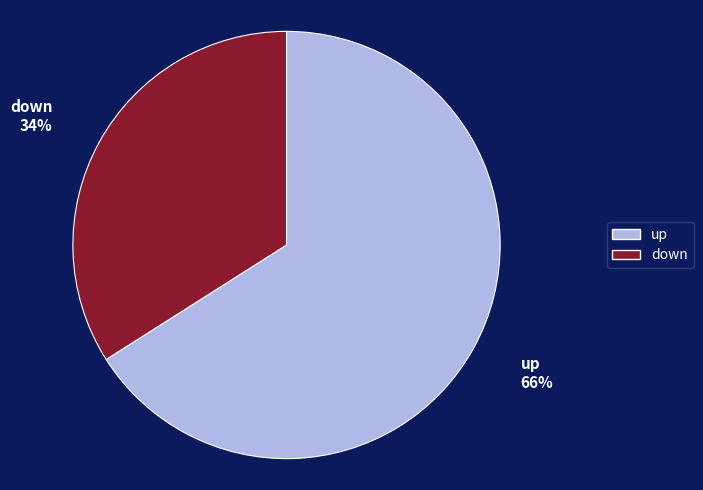

To the nearest percent, what is the average slice percentage?

50%